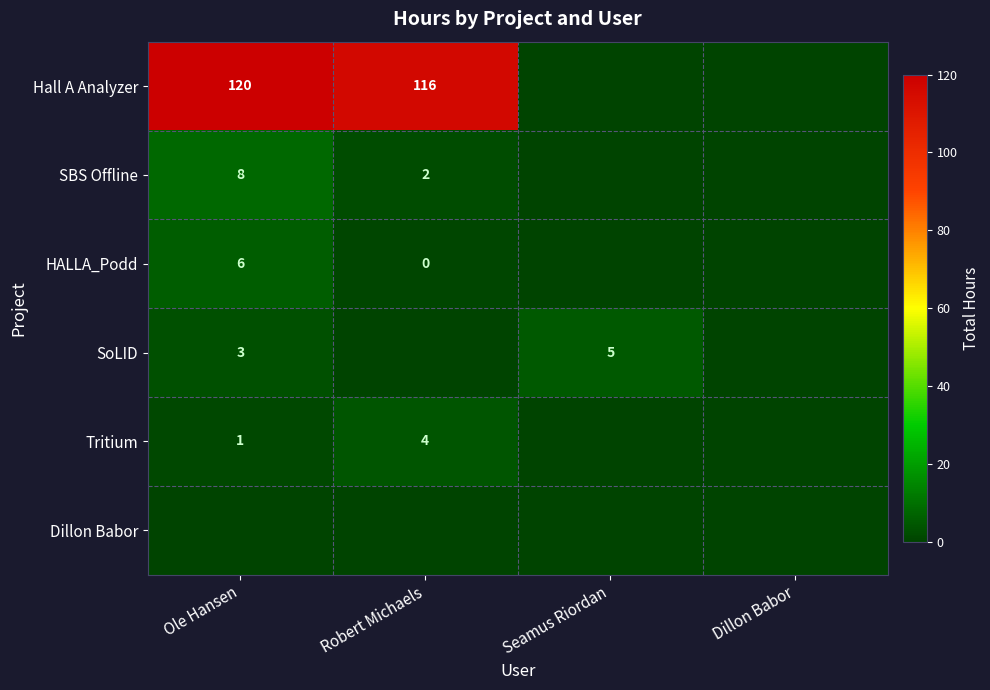

The value of SBS Offline at Ole Hansen is 8. True or false?

True